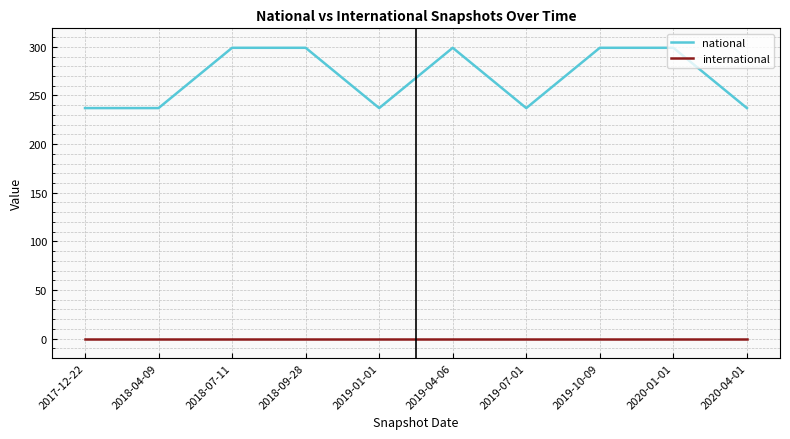

Is it true that national equals 200 at 2019-04-06?

False